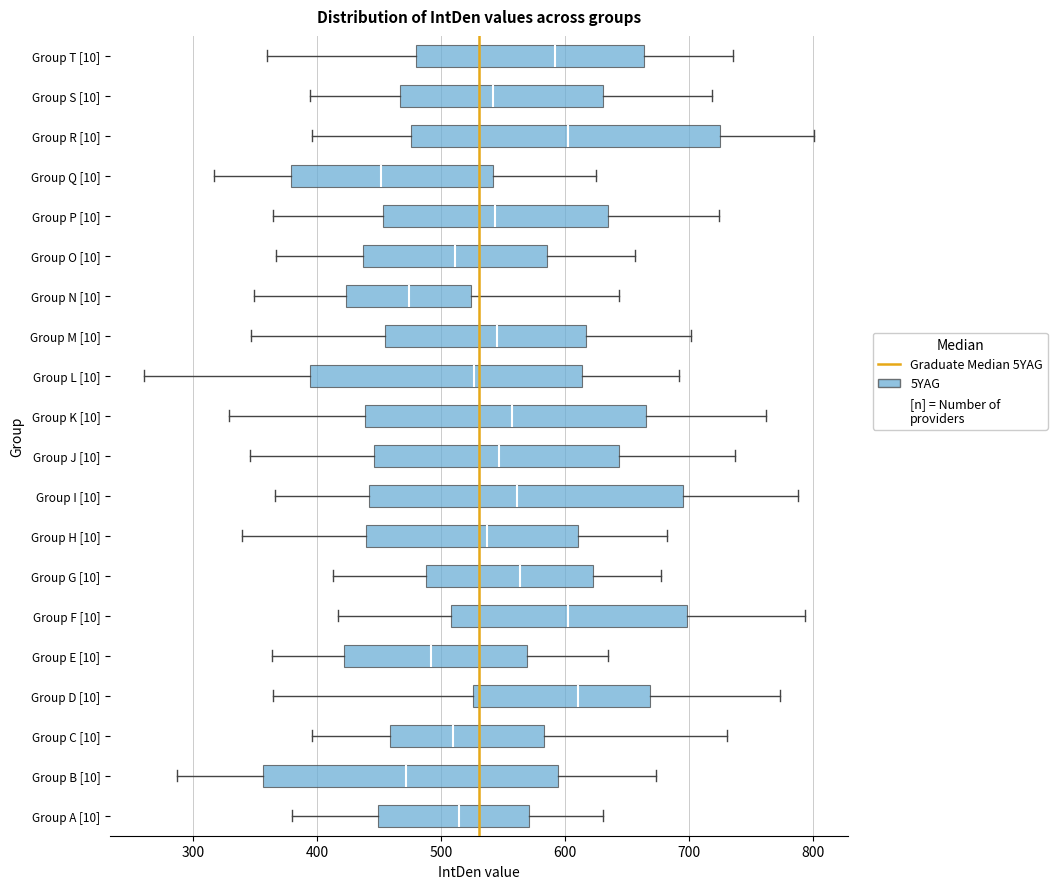

Where does the median line of the box for Group F [10] sit on the x-axis? The values are not printed on the chart, so give them approximately, as read against the axis.

600